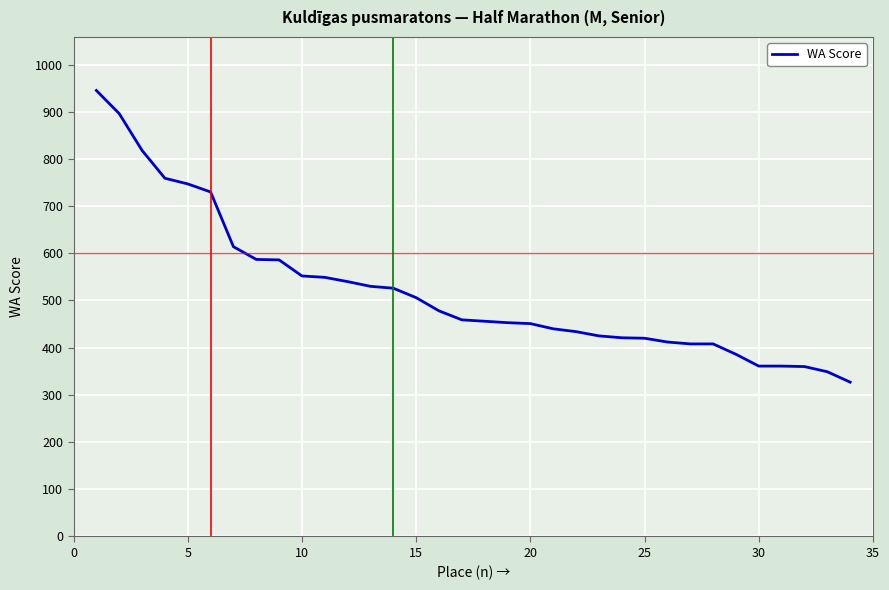

What is the greatest value displayed?

945